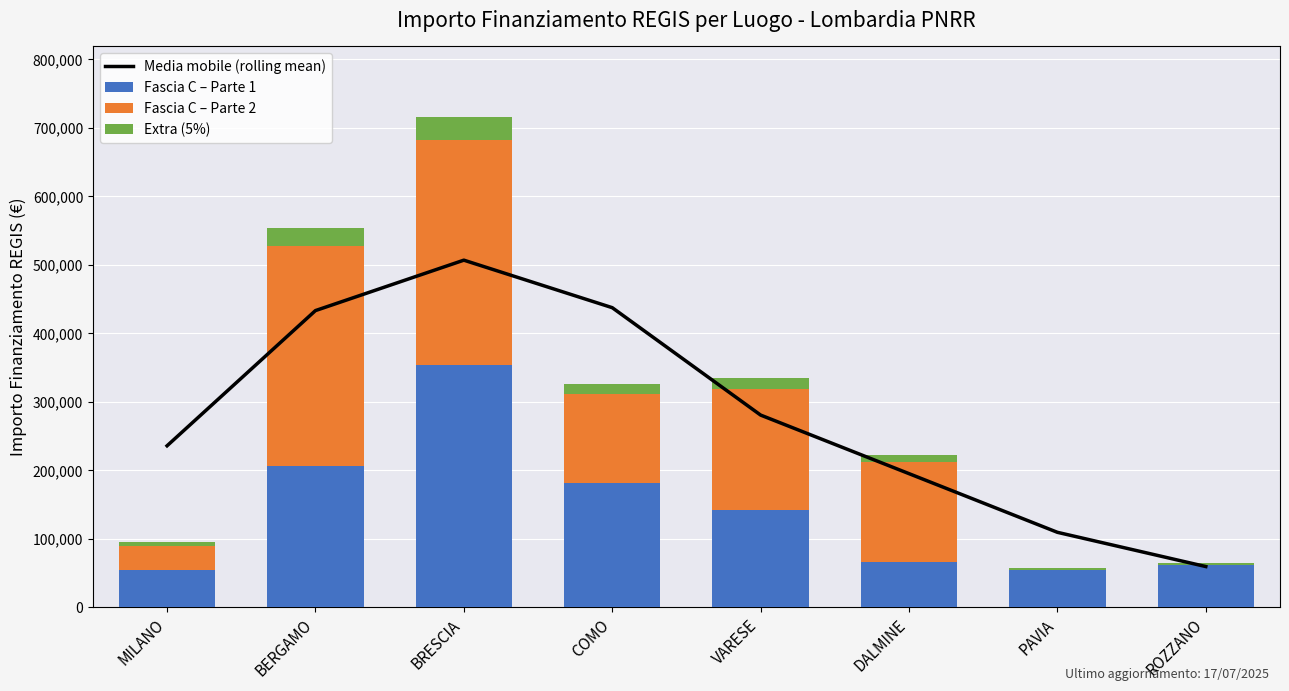

What position from the left is PAVIA?

7